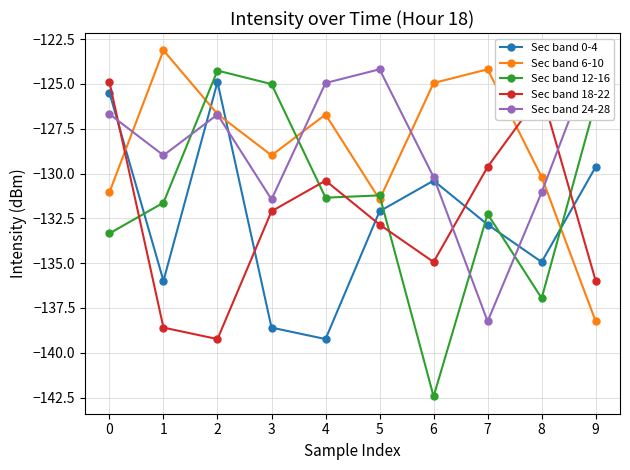

At 3, list the series in order from smallest to largest.

Sec band 0-4, Sec band 18-22, Sec band 24-28, Sec band 6-10, Sec band 12-16